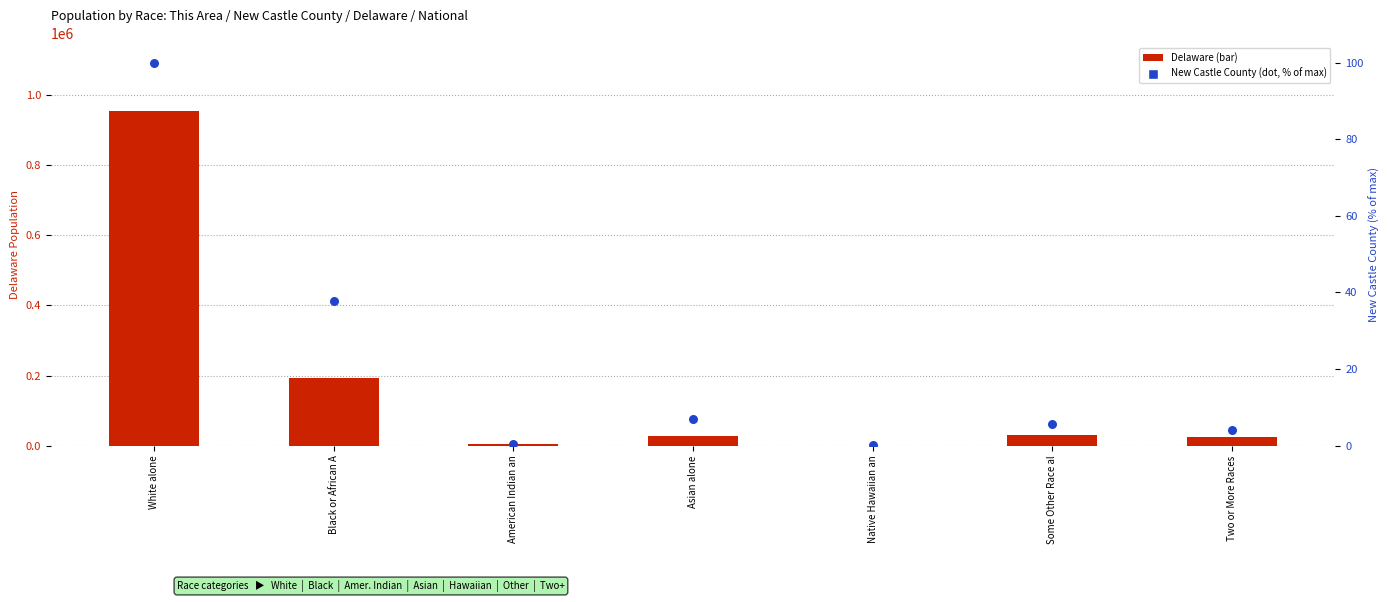

At which category is the sum across all series the highest?

White alone